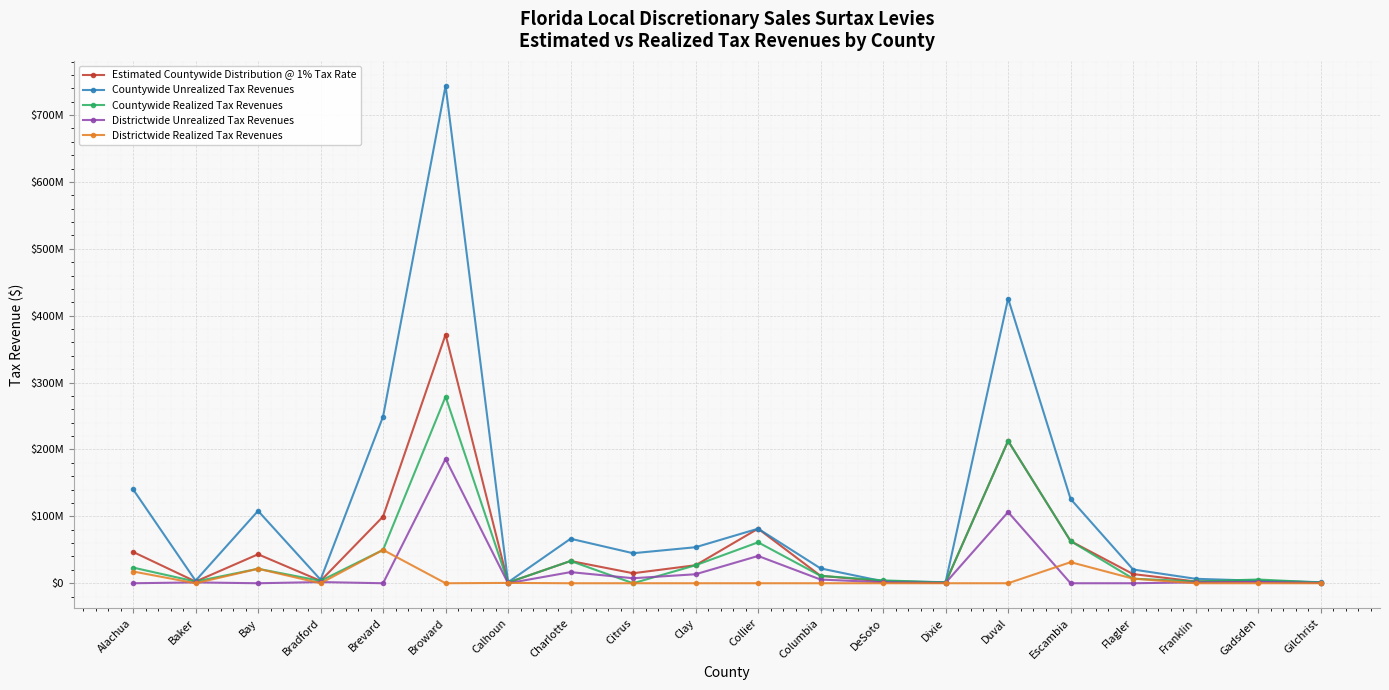

Rank the series at Franklin from highest to lowest value.

Countywide Unrealized Tax Revenues, Estimated Countywide Distribution @ 1% Tax Rate, Countywide Realized Tax Revenues, Districtwide Unrealized Tax Revenues, Districtwide Realized Tax Revenues